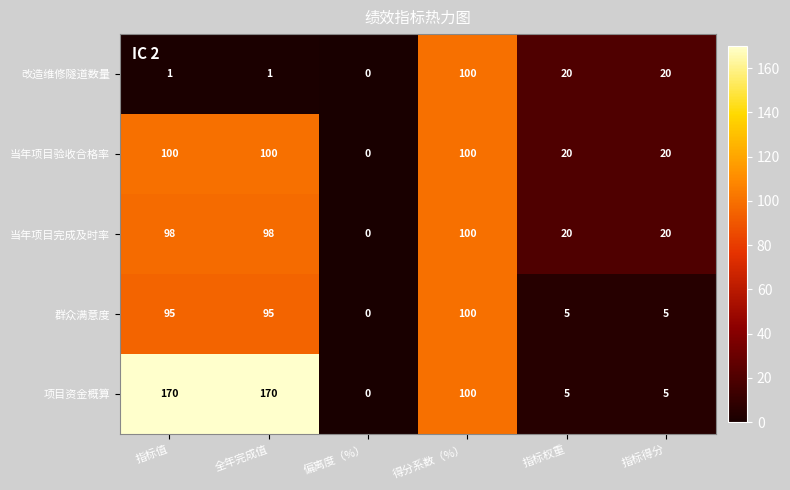

The 群众满意度 series shows 5 at 指标权重. True or false?

True